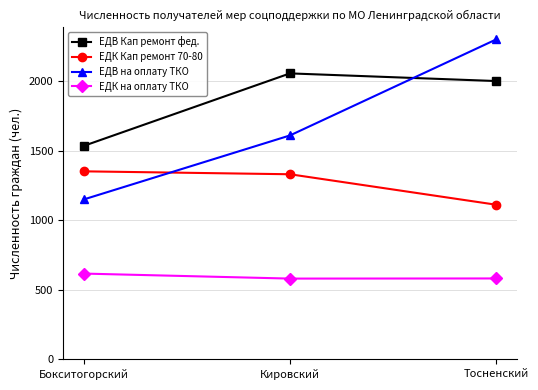

Does the chart have visible grid lines?

Yes